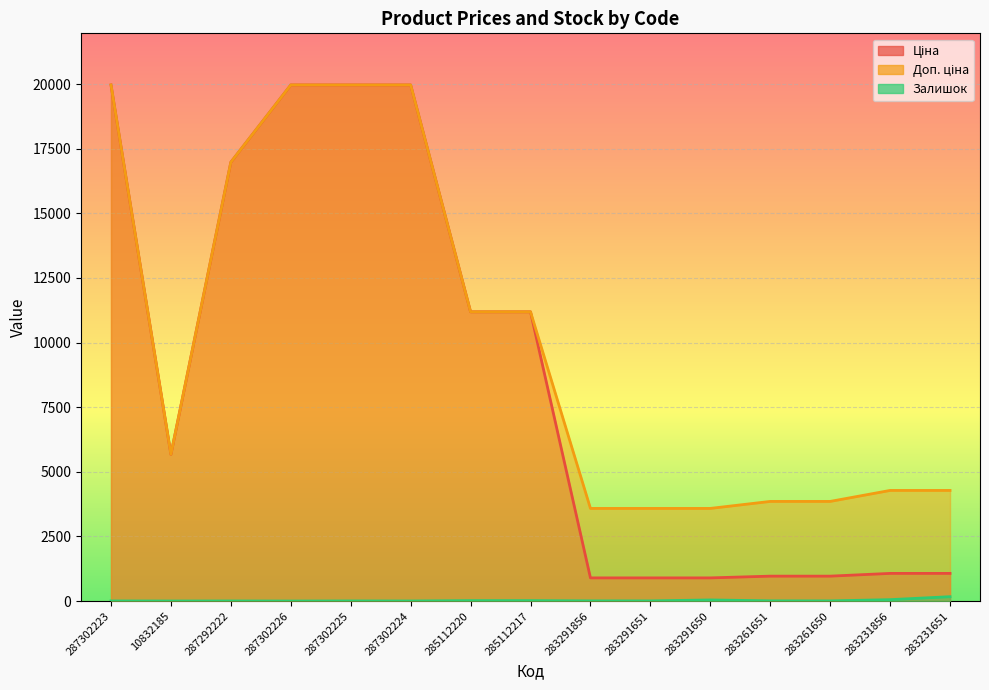

True or false: Залишок and Доп. ціна cross at least once.

False